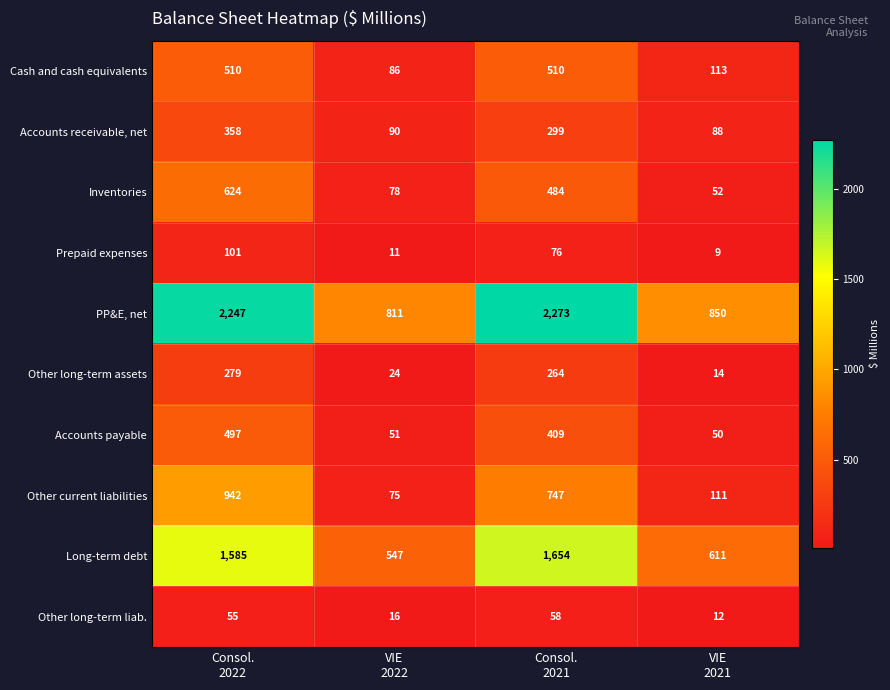

Which series has the largest total across all categories?

PP&E, net